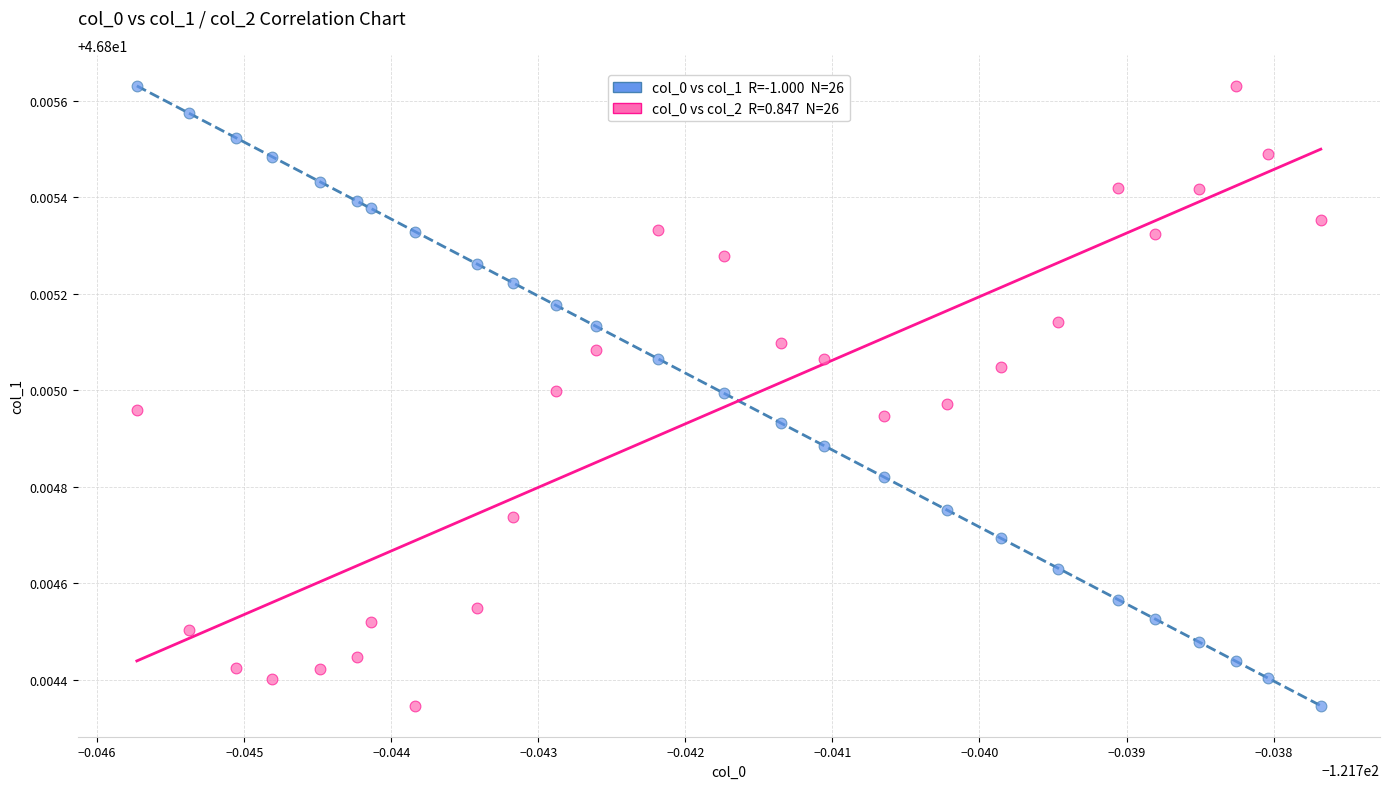

Count the number of points in this scatter plot.

52